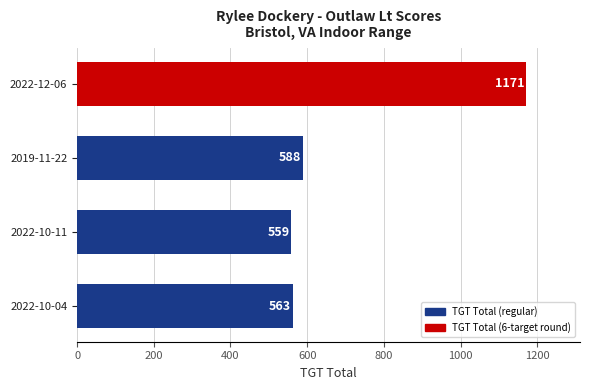

What is the difference between the maximum and minimum values?

612